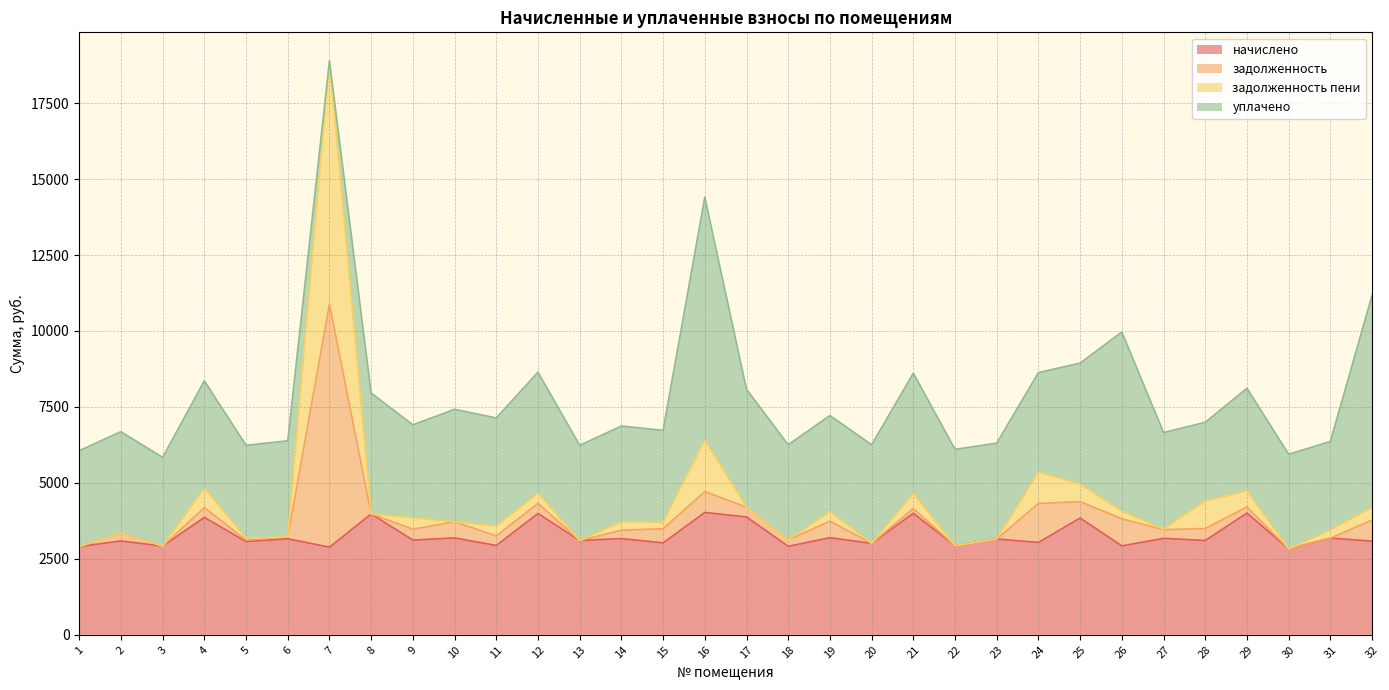

The value of начислено at 25 is 3843.2. True or false?

True